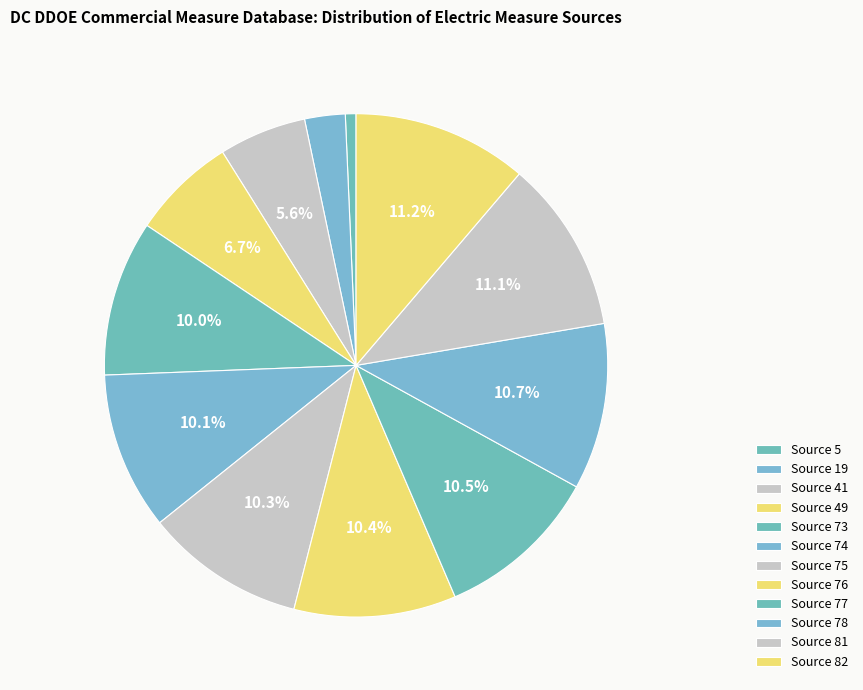

Count the number of slices in the pie.

12